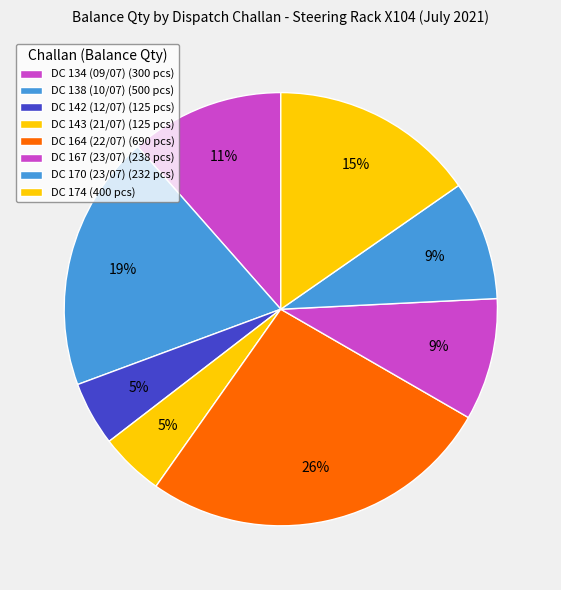

Is it true that DC 134 (09/07) is 1% of the pie?

False